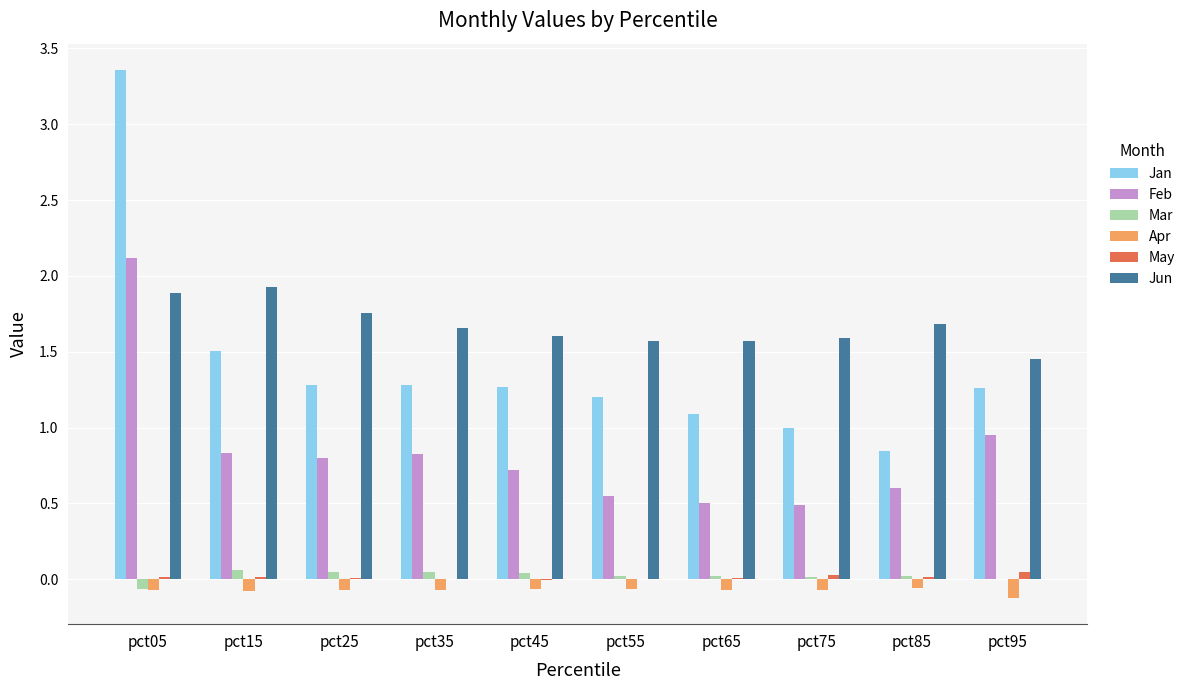

Which series changed the most between pct15 and pct45?

Jun